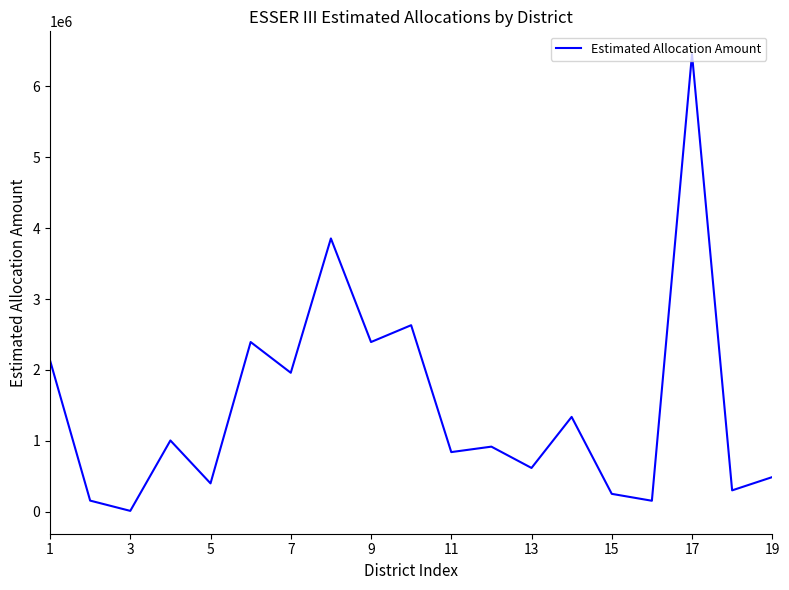

What is the maximum value shown in the chart?

6456203